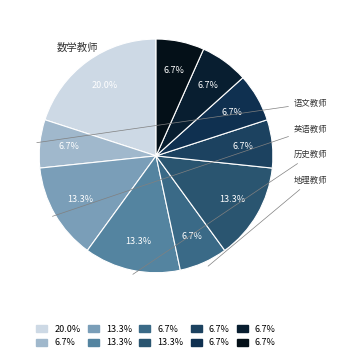

Does any single category account for the majority?

No